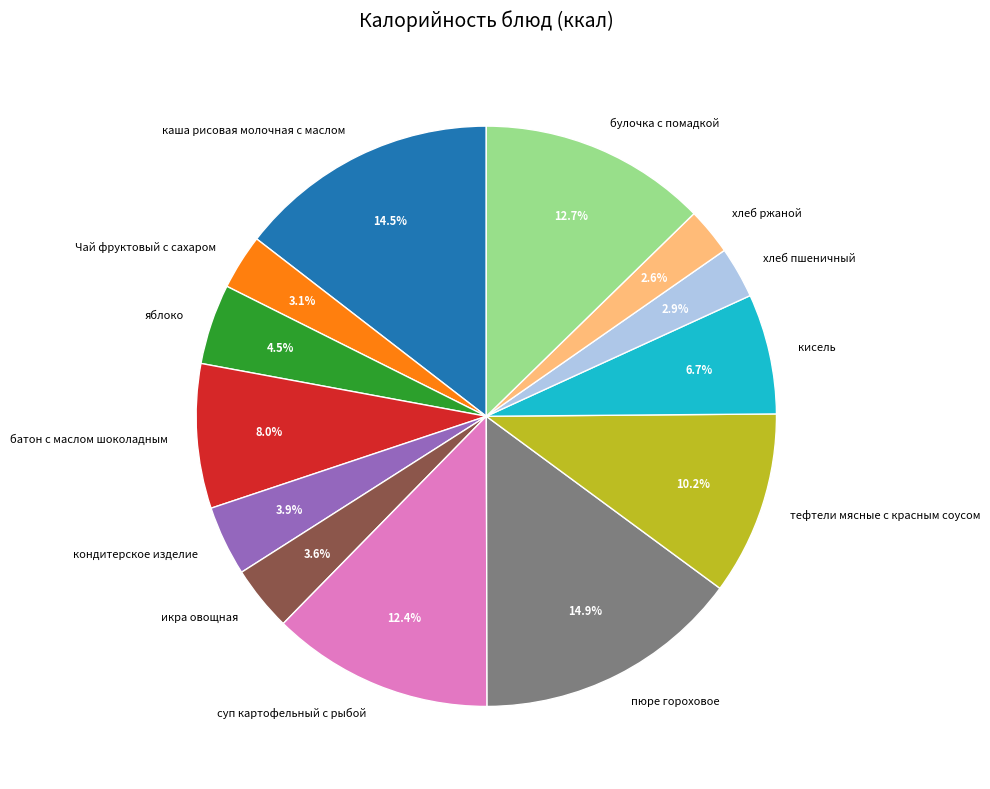

To the nearest percent, what is the average slice percentage?

8%